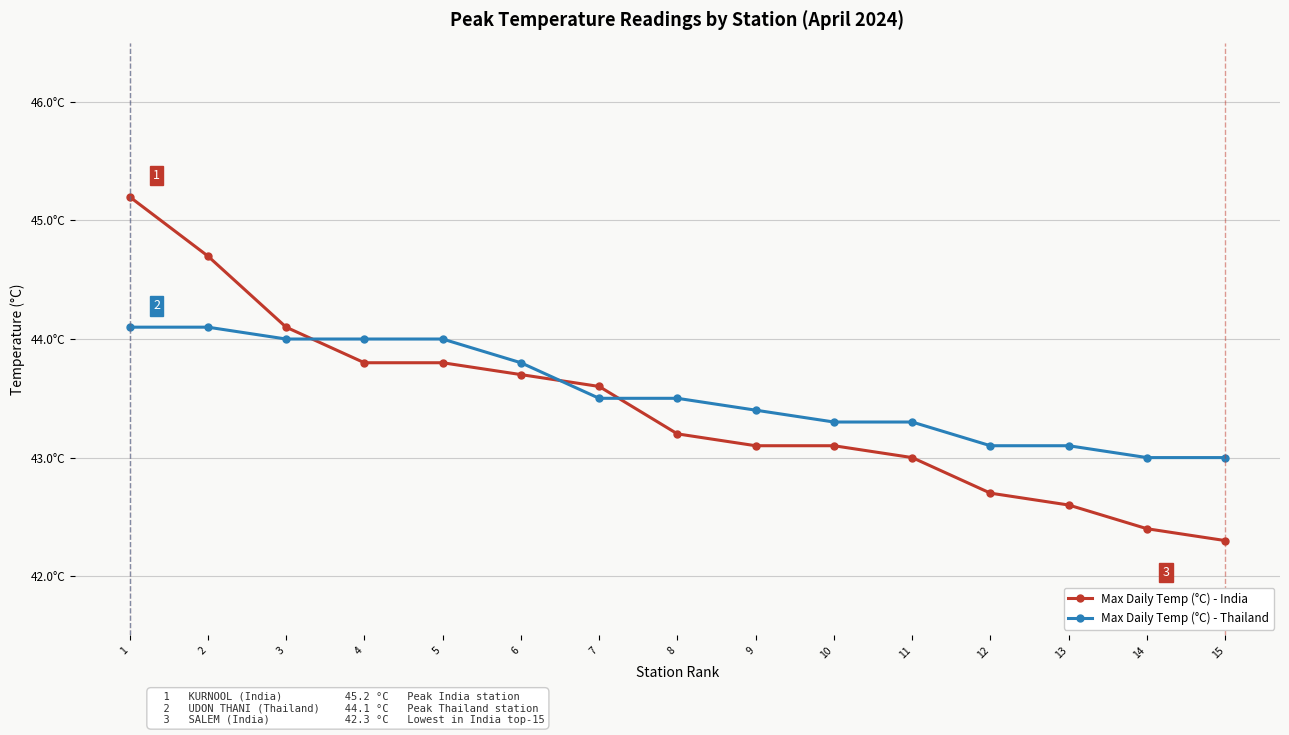

What are all the series names shown in the legend?

Max Daily Temp (°C) - India, Max Daily Temp (°C) - Thailand